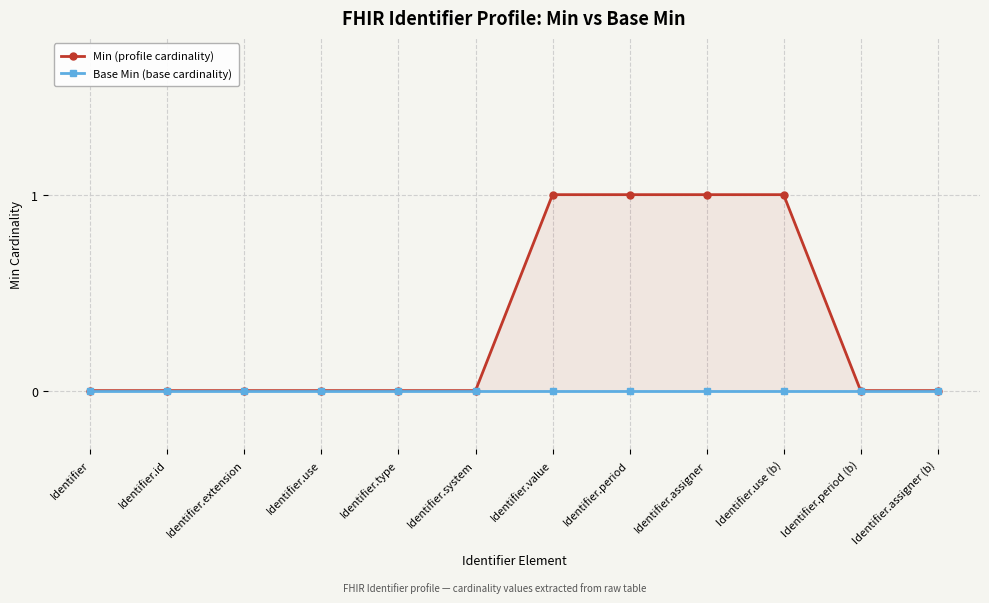

True or false: Base Min (base cardinality) and Min (profile cardinality) cross at least once.

False